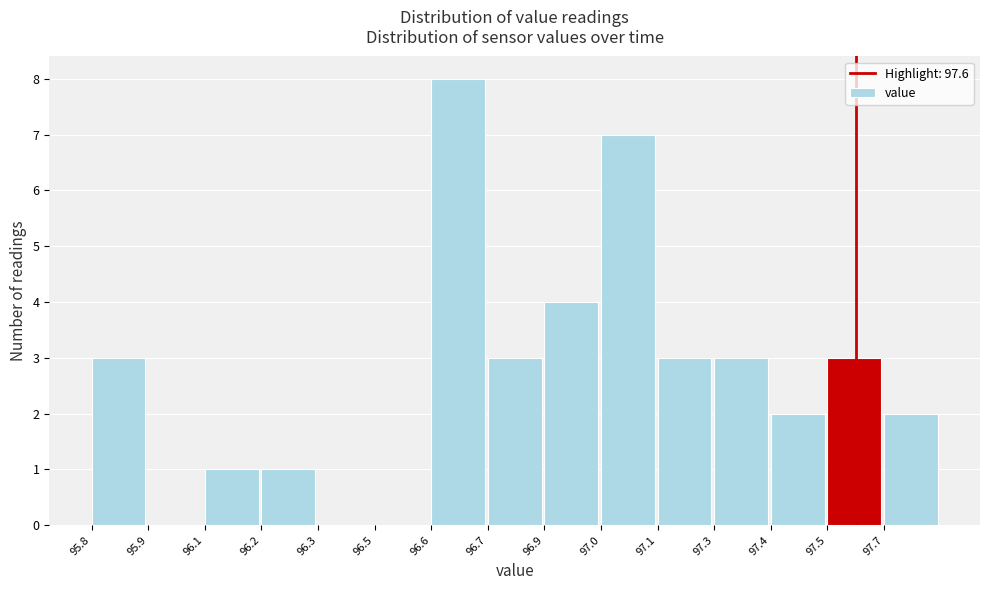

Reading left to right, what are all the values shown in this chart?

95.8=3	95.9=0	96.1=1	96.2=1	96.3=0	96.5=0	96.6=8	96.7=3	96.9=4	97.0=7	97.1=3	97.3=3	97.4=2	97.5=3	97.7=2